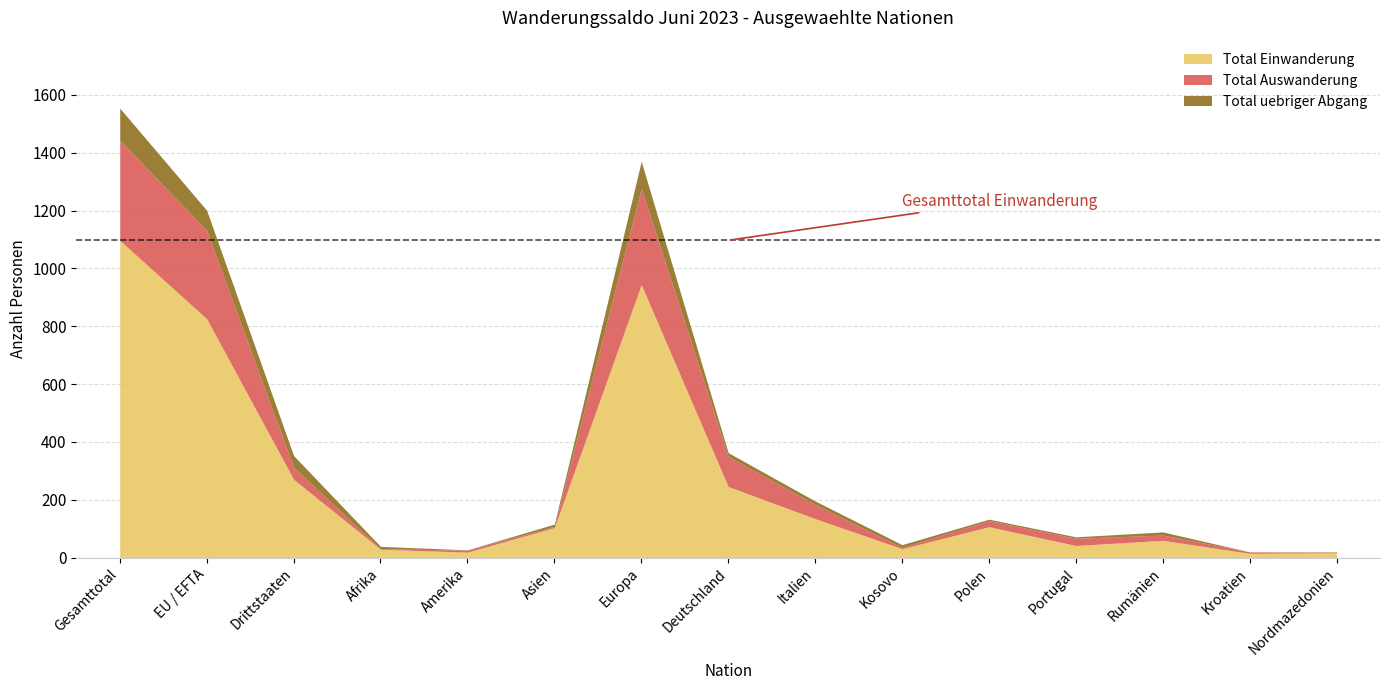

What is the difference between the second highest and minimum values in the Total uebriger Abgang series?

94